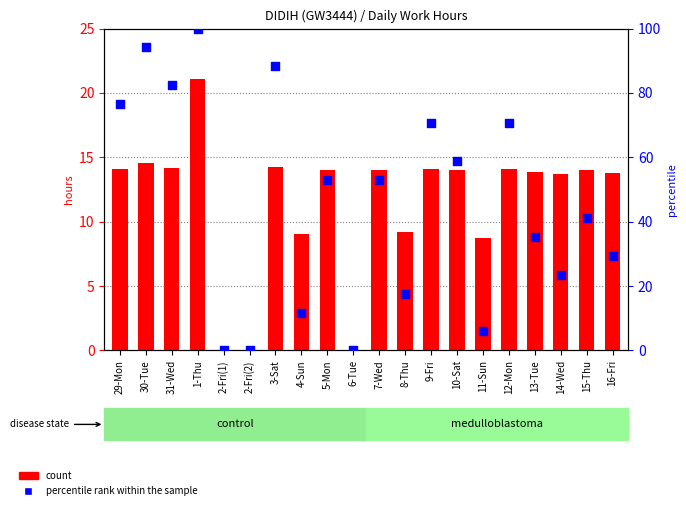

What is the total value across all series at 13-Tue?

49.2